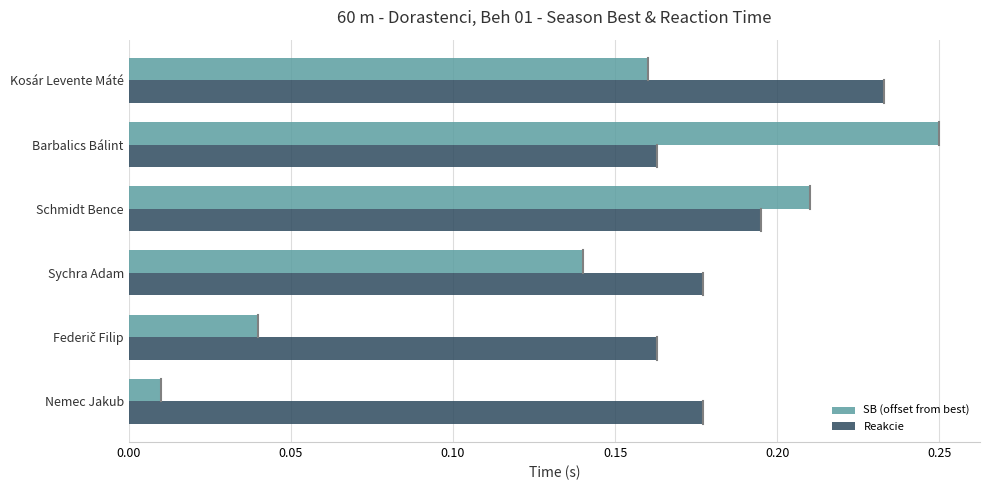

What is the sum of the Reakcie values at Kosár Levente Máté and Nemec Jakub?

0.4